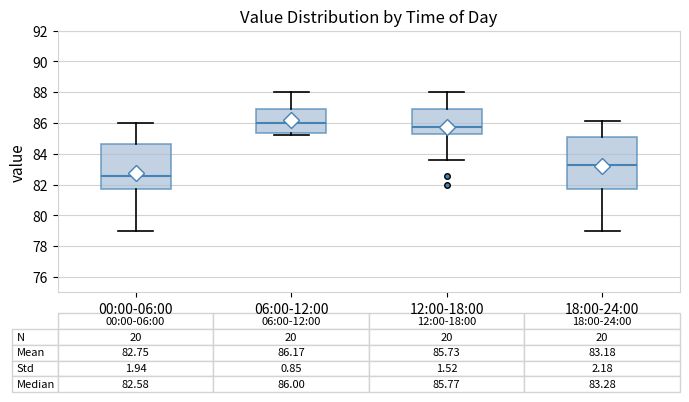

Which box's median line is the lowest?

00:00-06:00